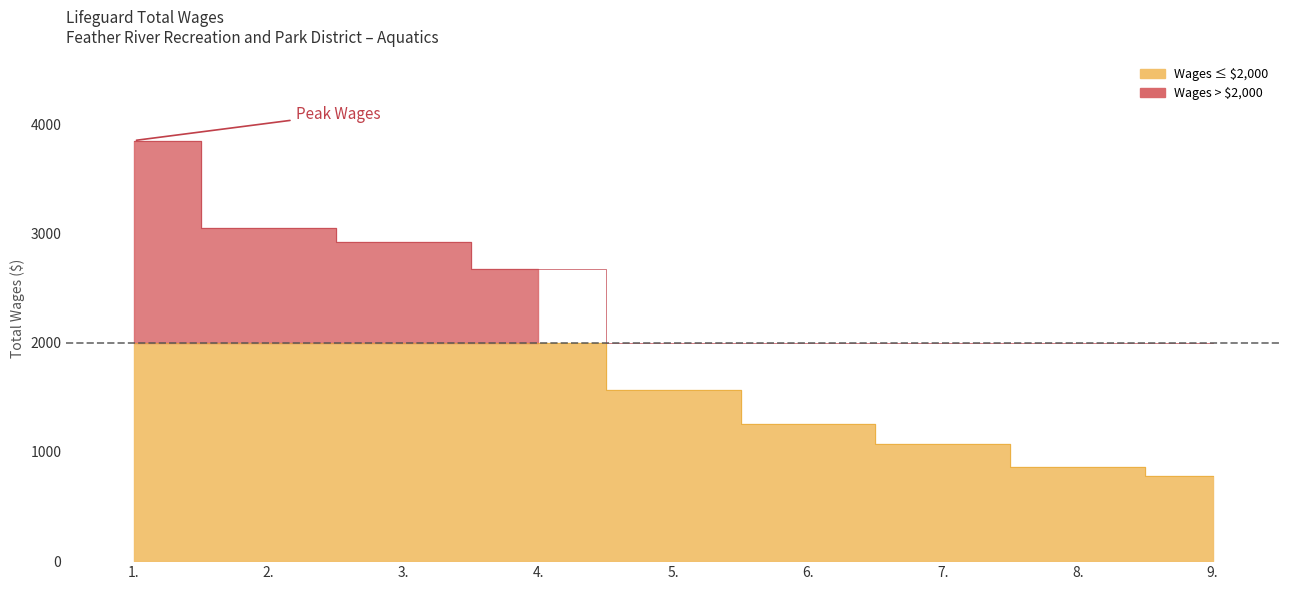

True or false: the data shows 4788 at 3..

False